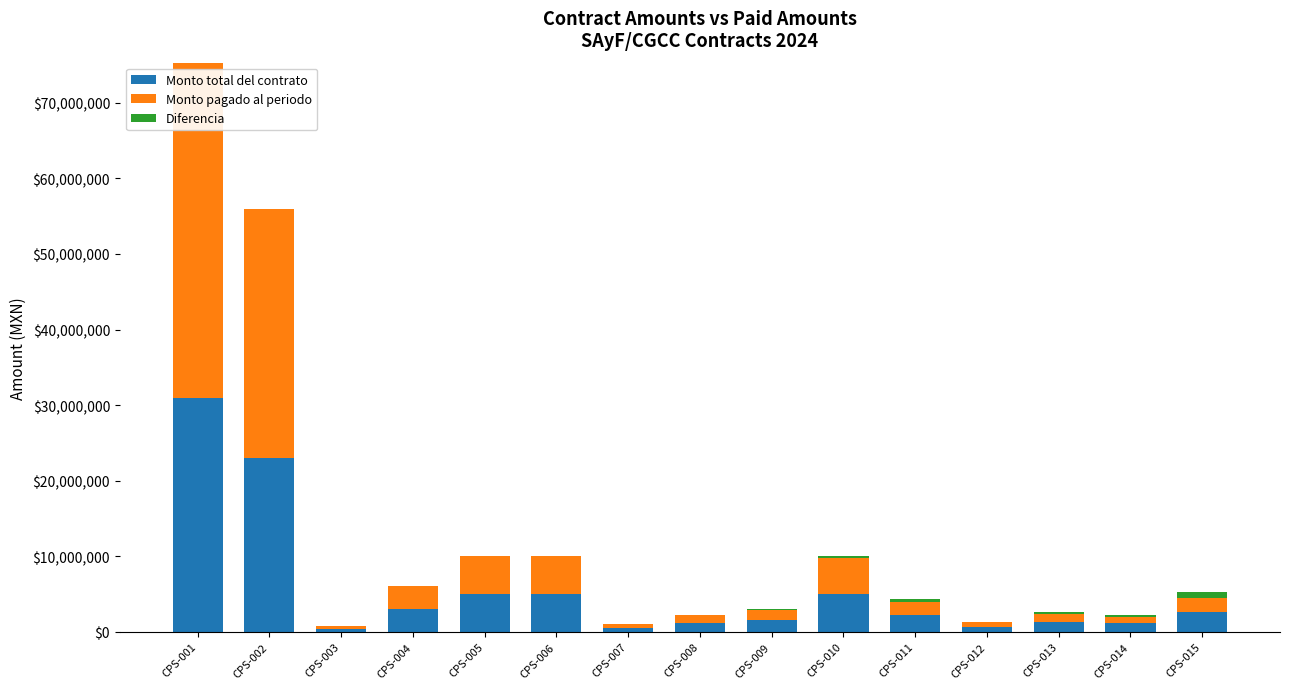

Where is Monto total del contrato nearest to the value 15686000?

CPS-002